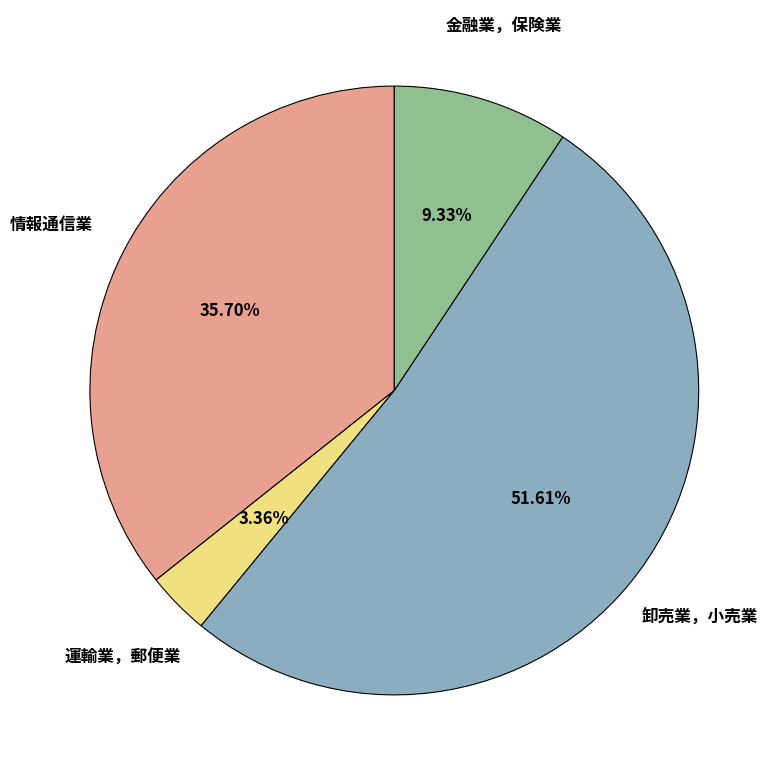

How many slices are in this pie chart?

4